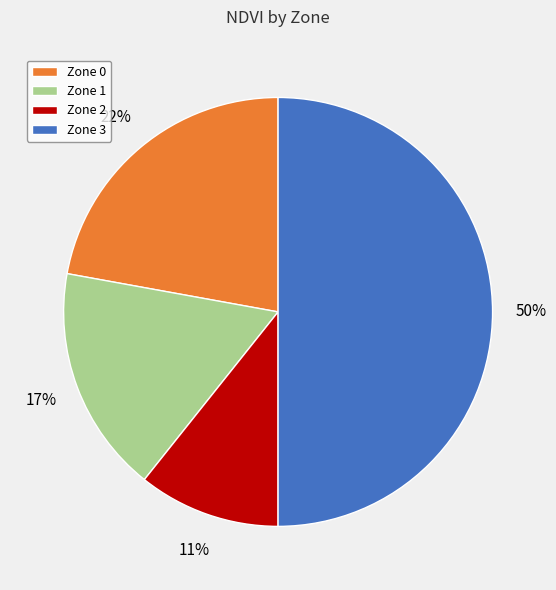

Is it true that Zone 0 is 8% of the pie?

False